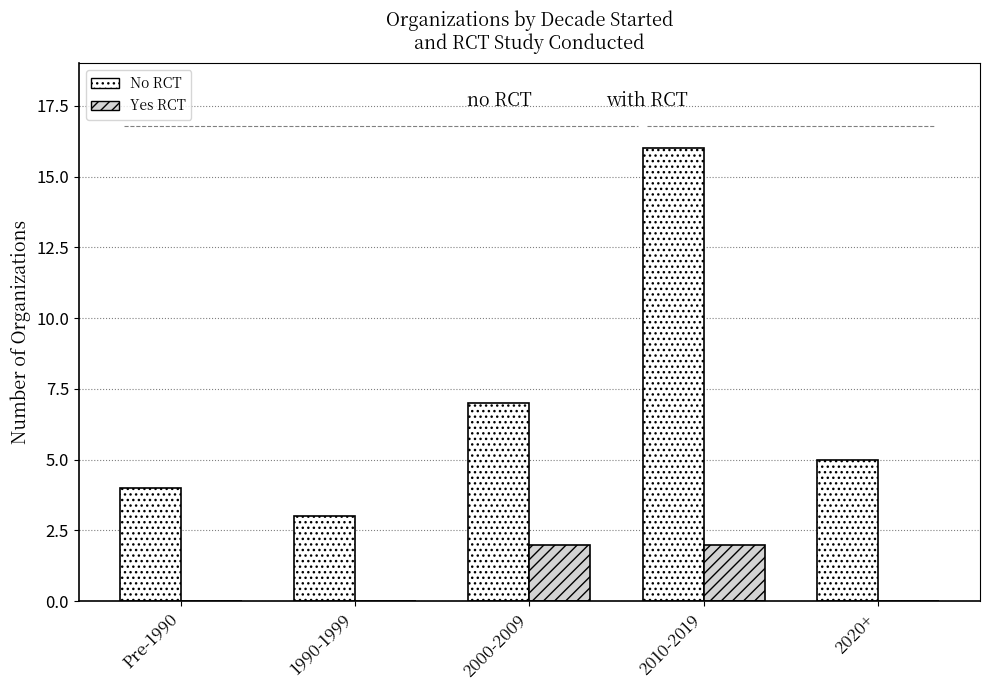

How many groups of bars are there?

5